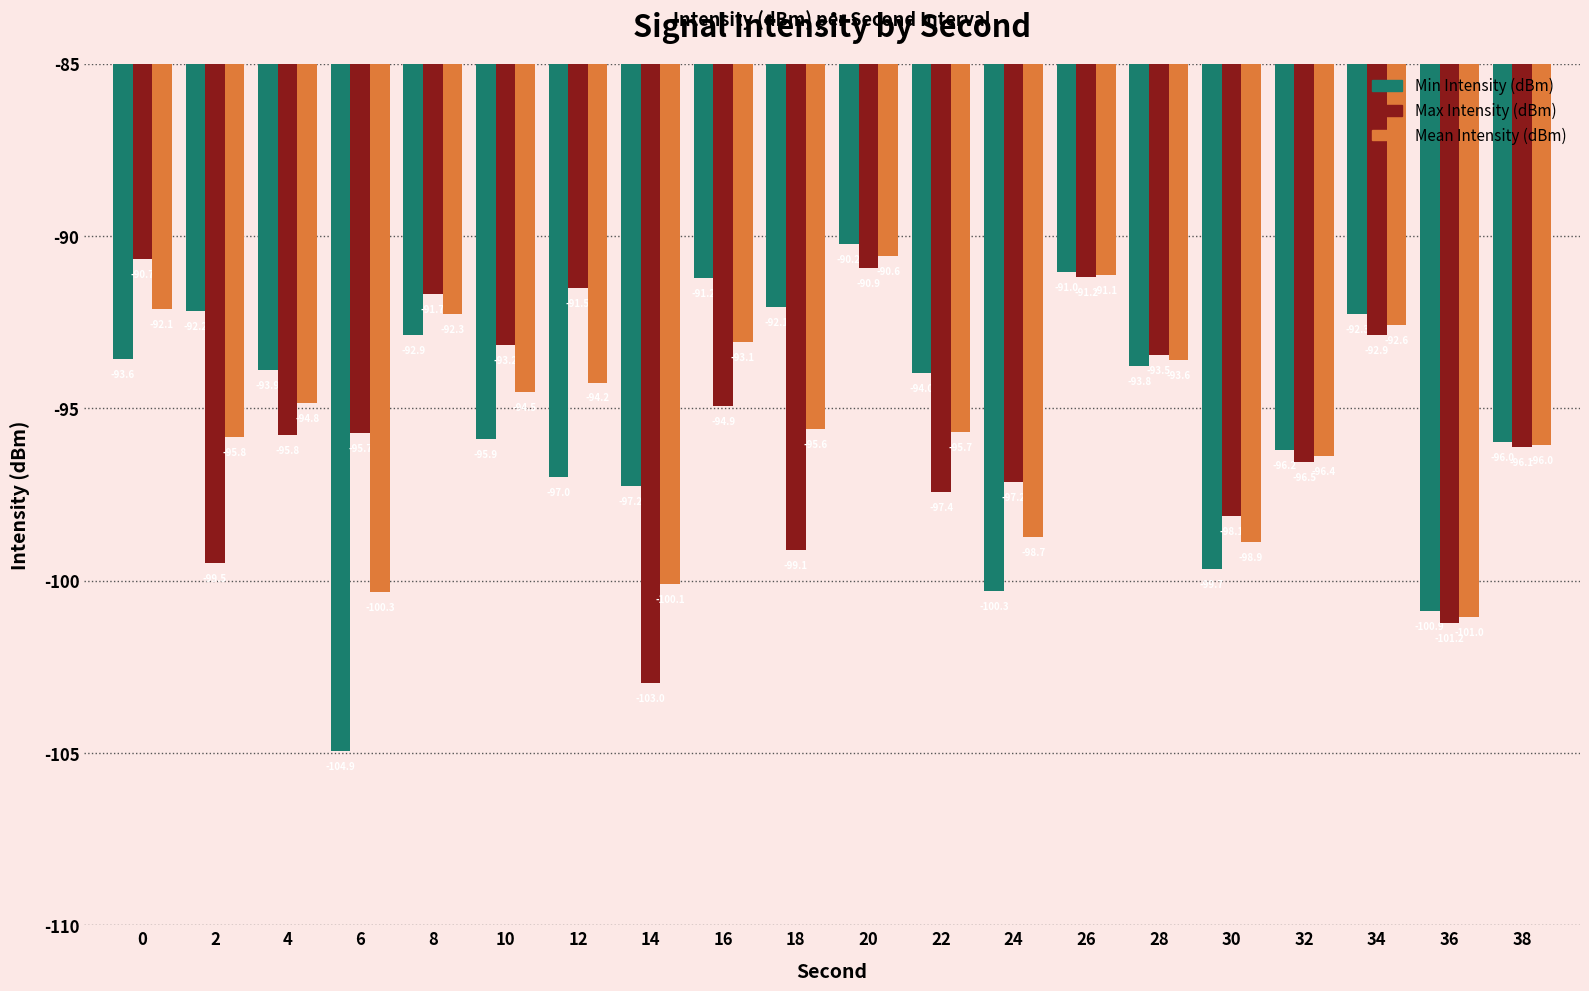

Is it true that Max Intensity (dBm) equals -148.6 at 8?

False